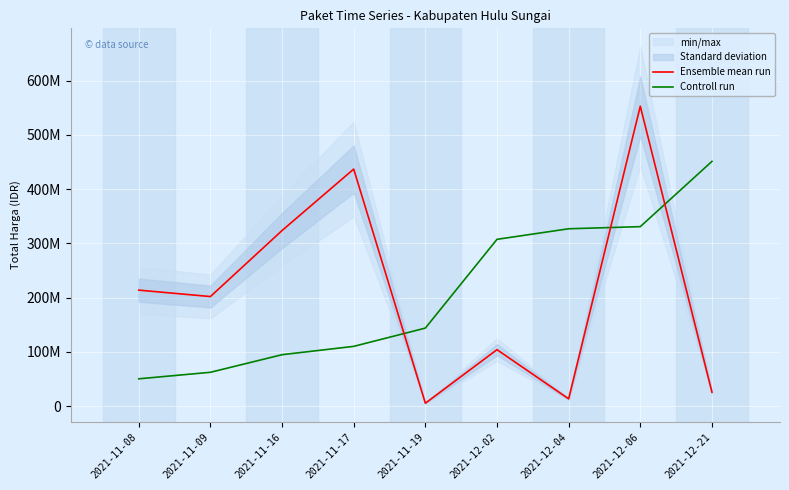

Count the number of categories in the chart.

9